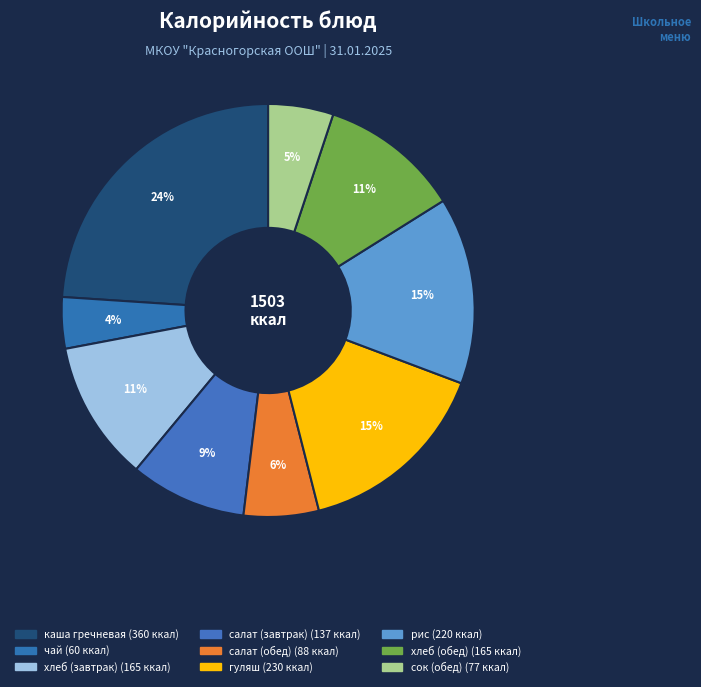

How many segments does this pie chart have?

9